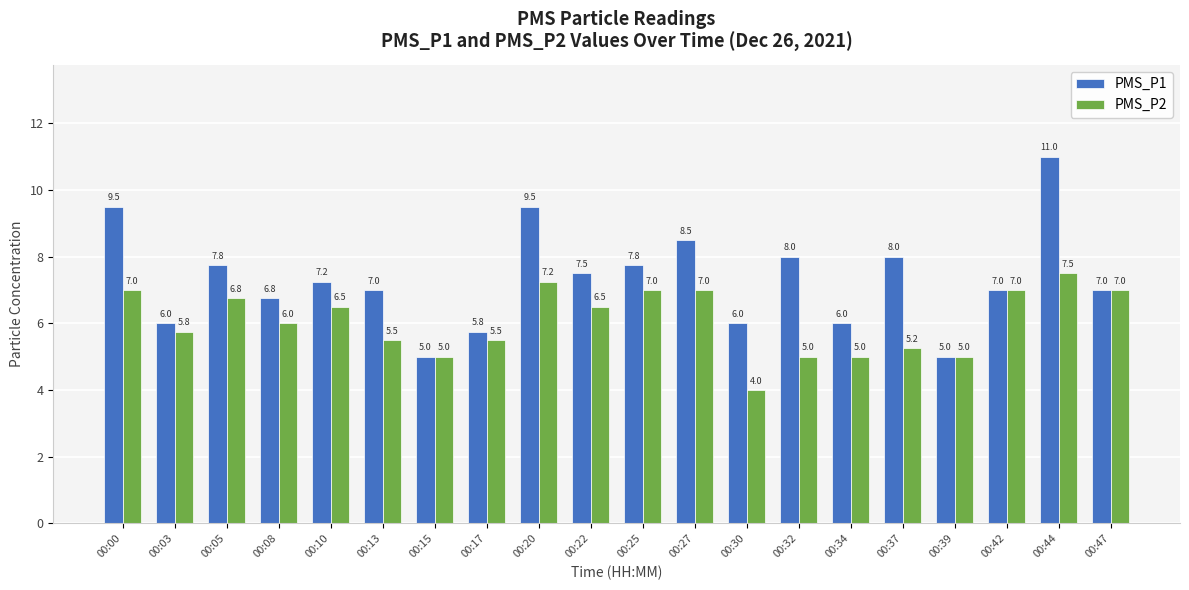

True or false: PMS_P2 has a value of 6.8 at 00:05.

True